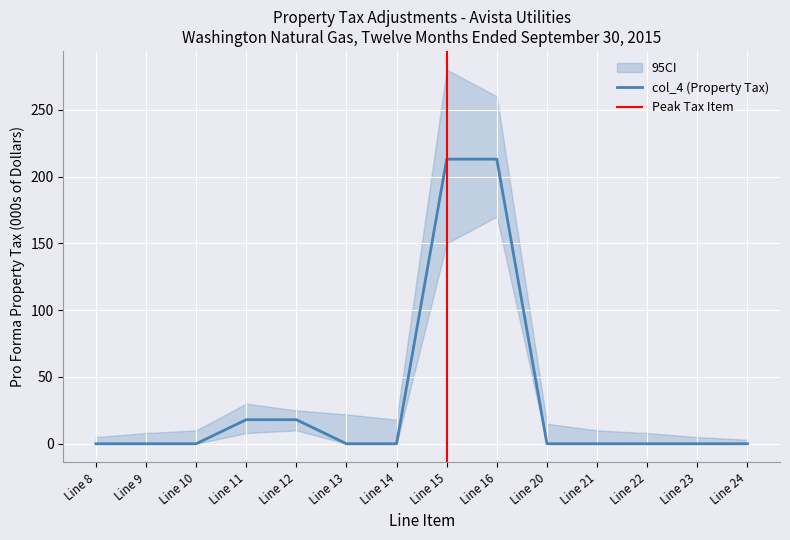

What is the difference between the maximum and second lowest values?

213